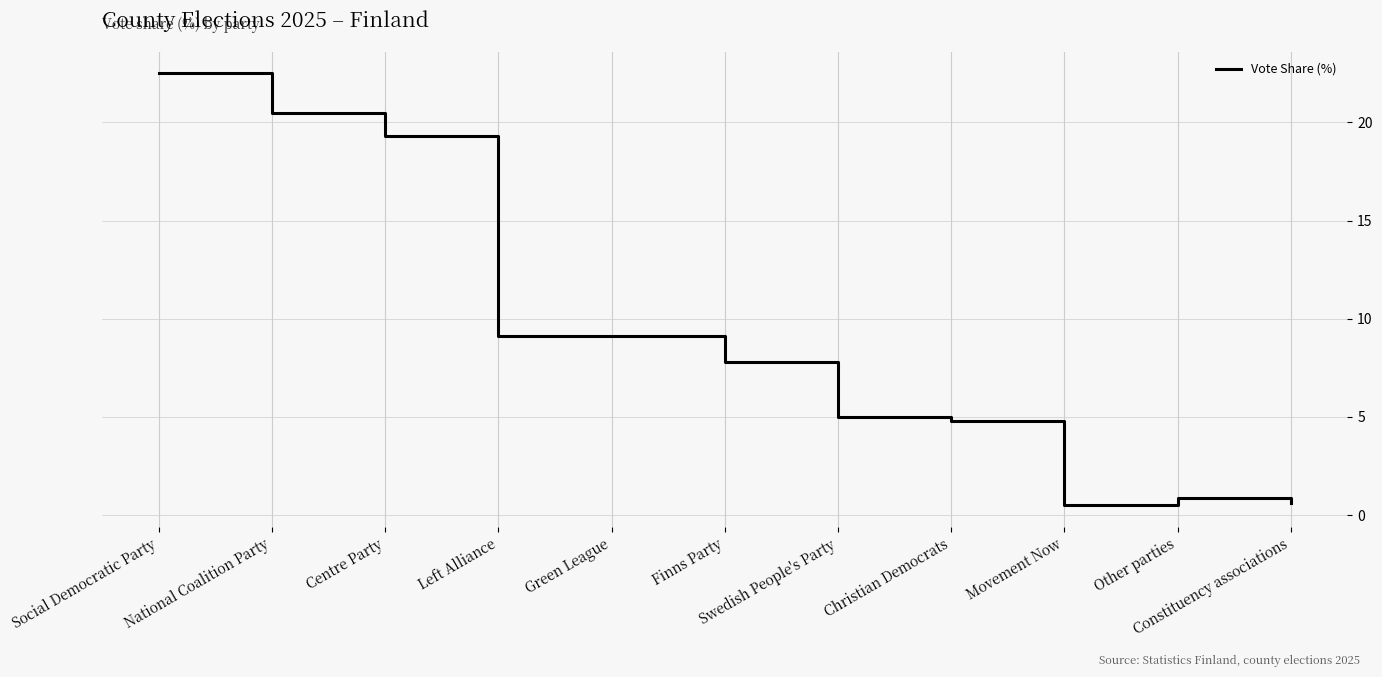

Count the number of values greater than 7.

6